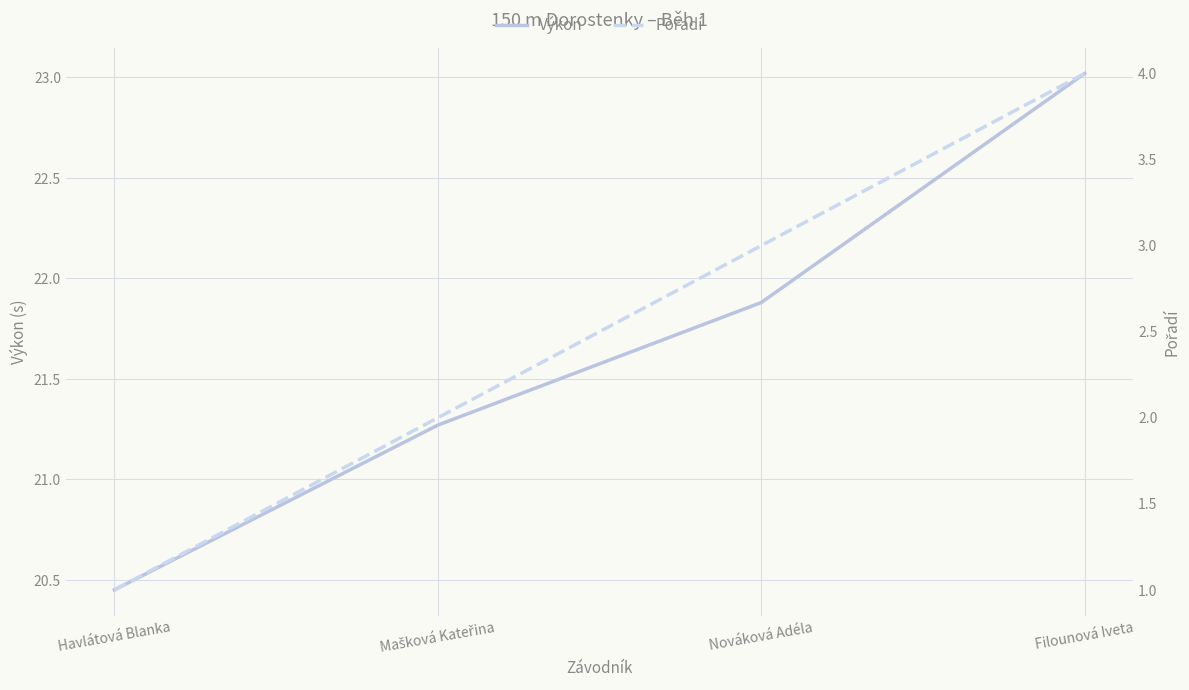

At which label does Pořadí reach its peak?

Filounová Iveta